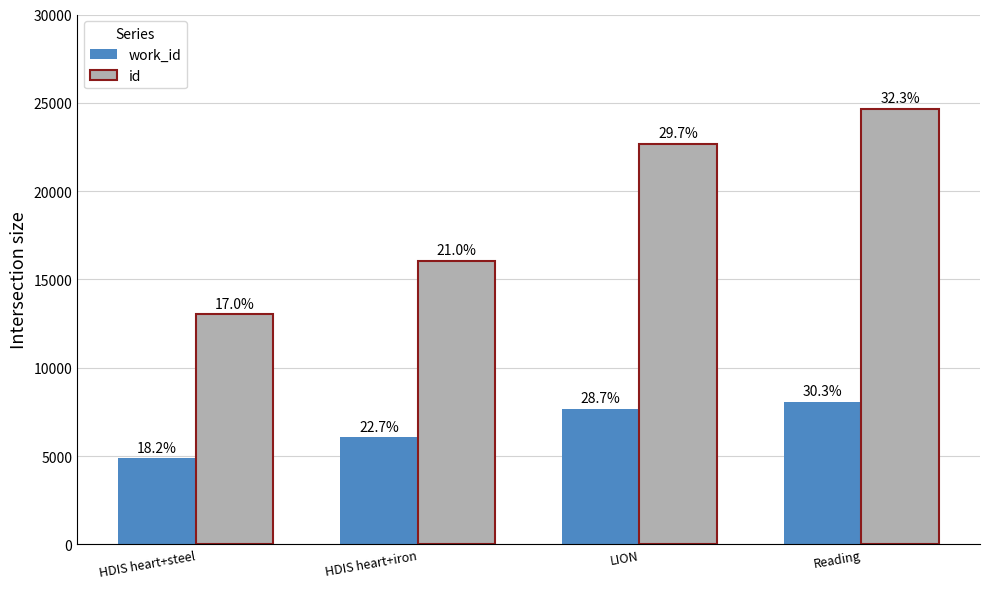

What position from the left is HDIS heart+steel?

1